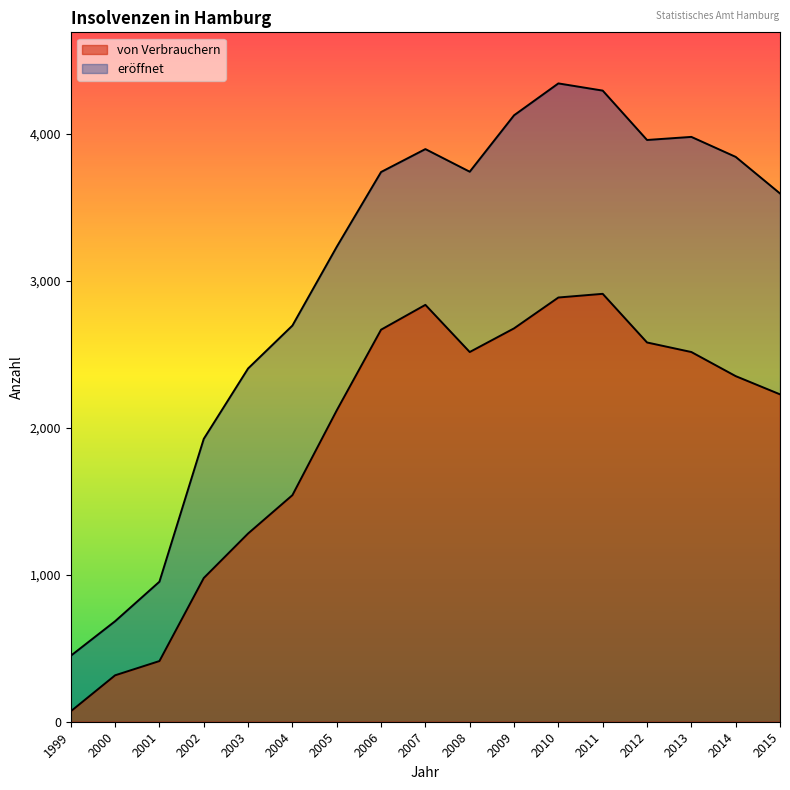

How many interior local valleys does the von Verbrauchern series have?

1